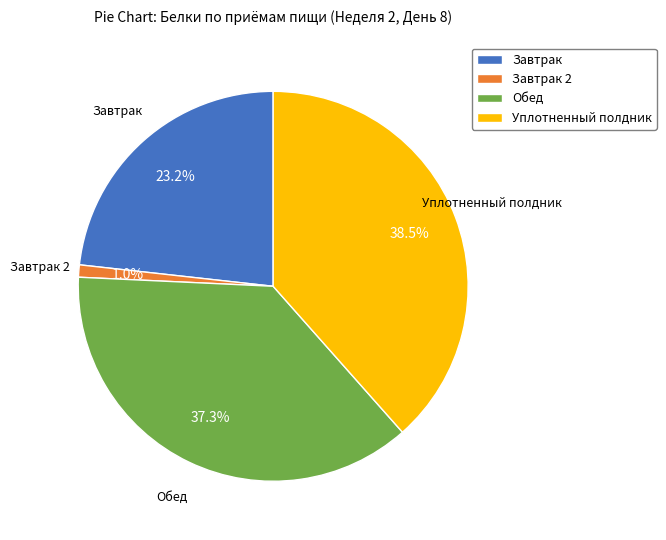

Rank the categories by value from highest to lowest.

Уплотненный полдник, Обед, Завтрак, Завтрак 2